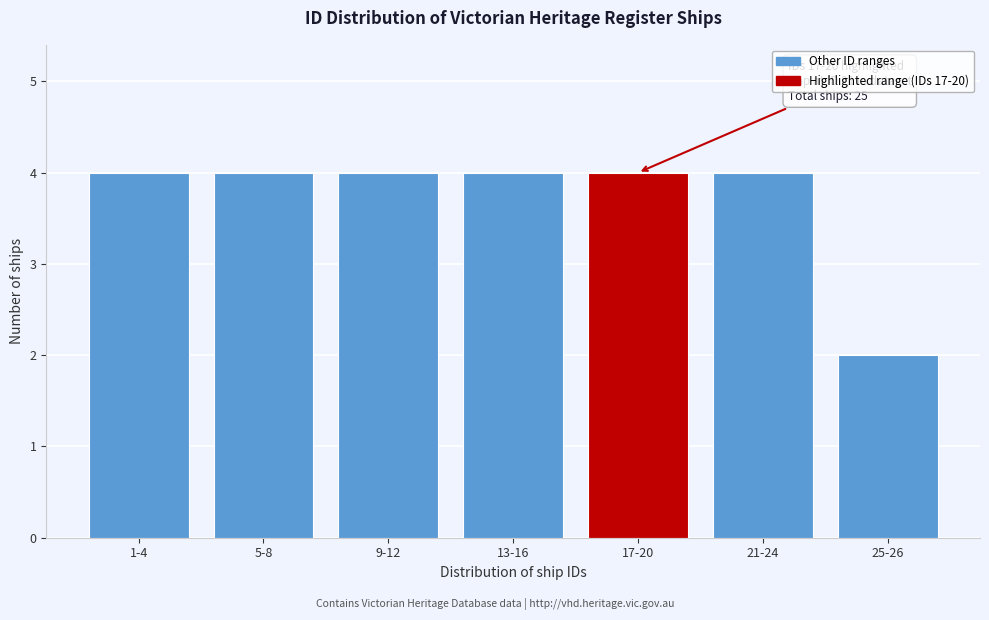

Reading left to right, what are all the values shown in this chart?

4	4	4	4	4	4	2